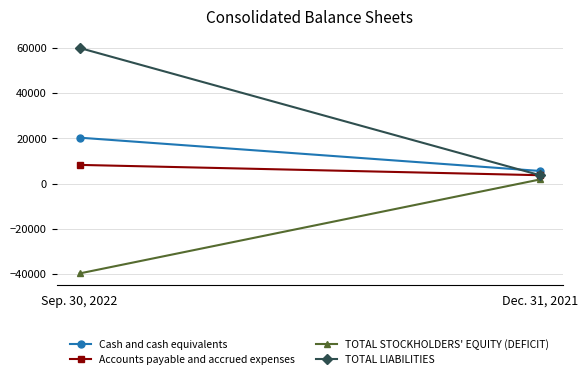

What is the total value across all series at Dec. 31, 2021?

15036